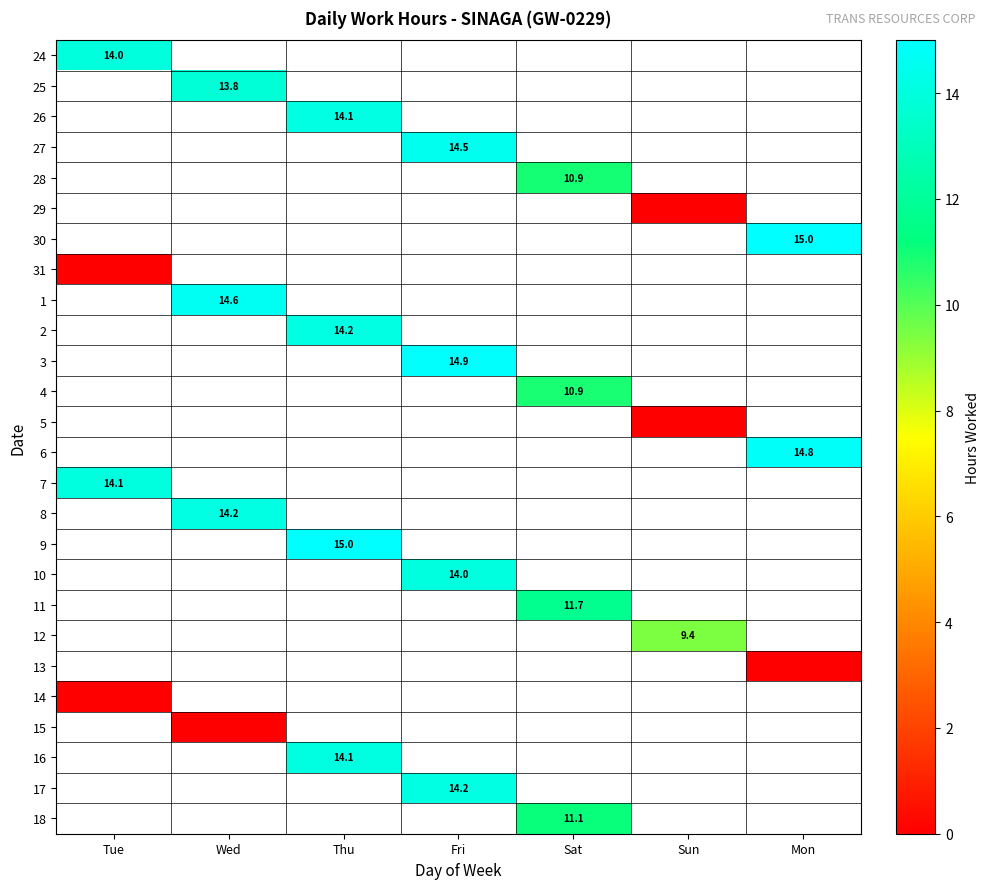

Count the number of categories in the chart.

7